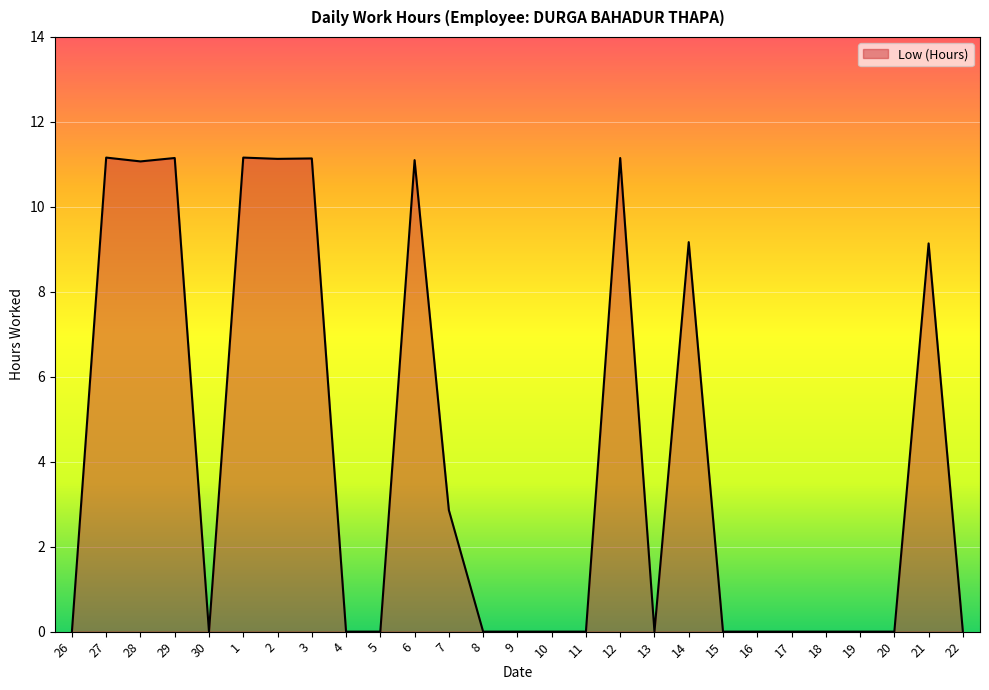

True or false: the data has more than 1 interior local peaks.

True